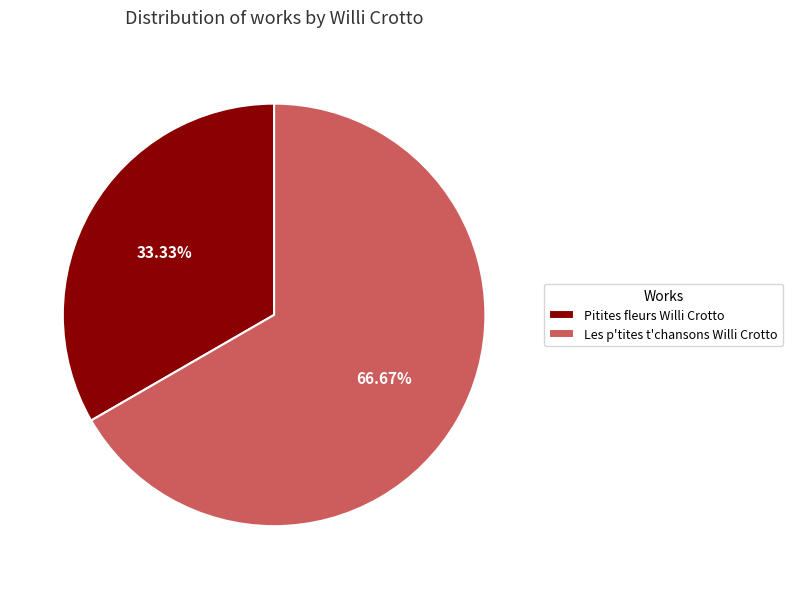

Does Pitites fleurs Willi Crotto represent more than half of the total?

No